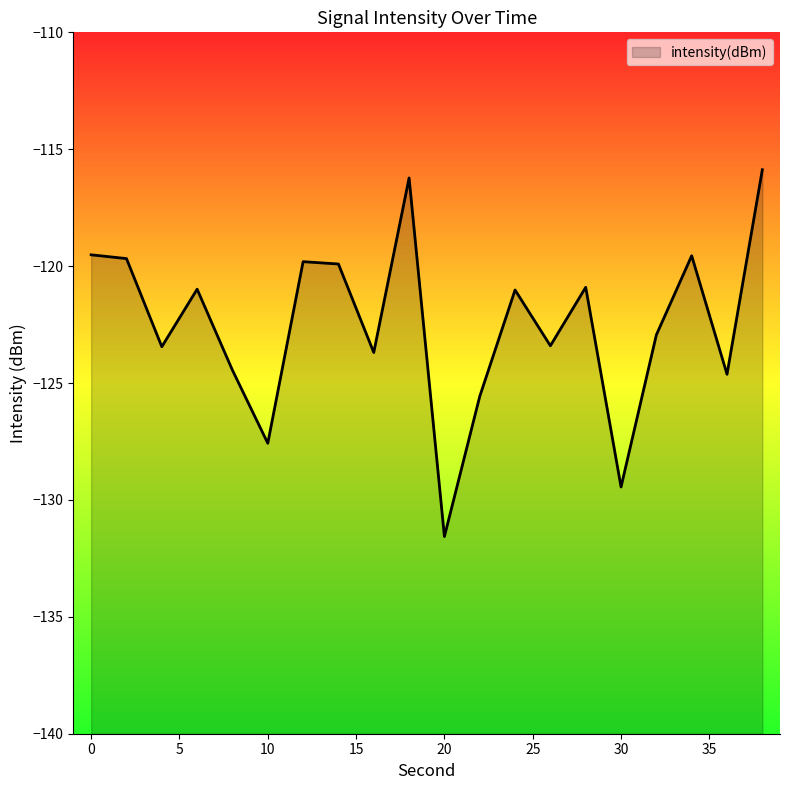

What is the sum of all values?

-2450.2